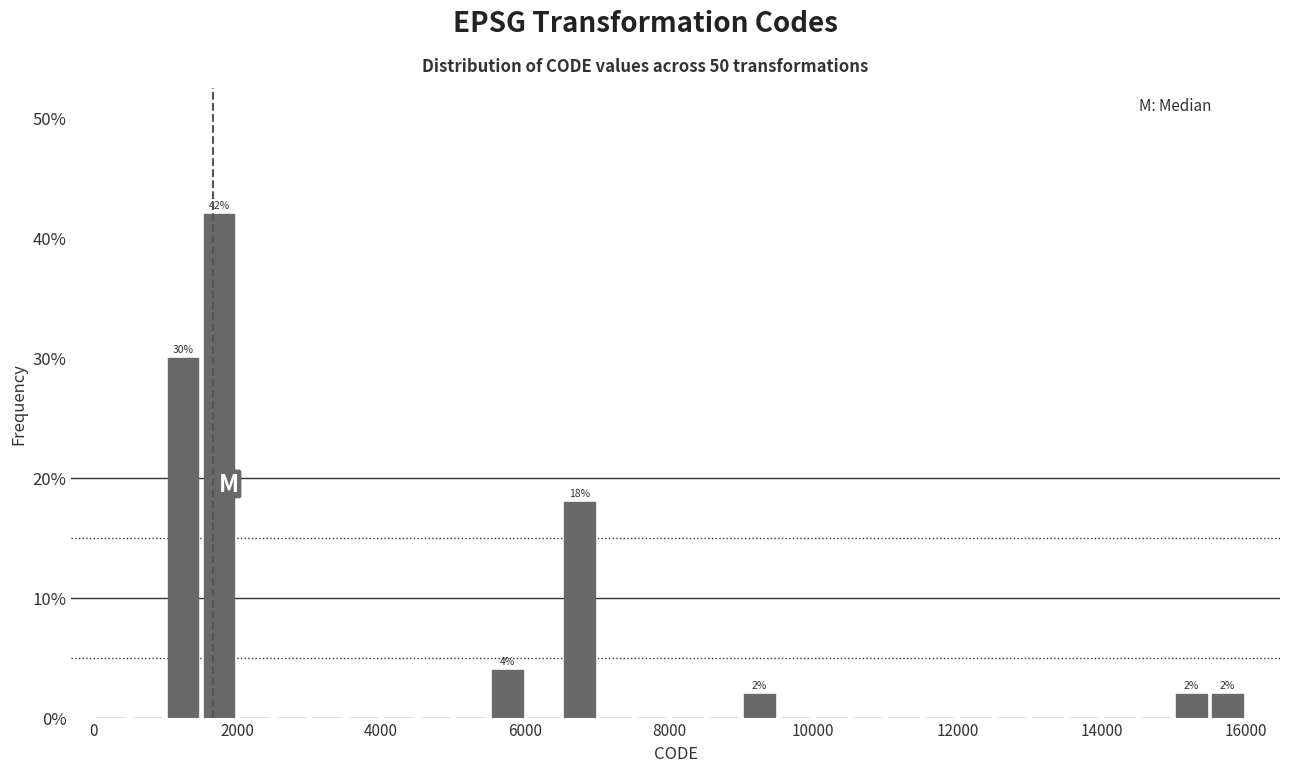

Around what value on the x-axis is the tallest bar? Give the approximate position of its centre, as read against the axis.

1800